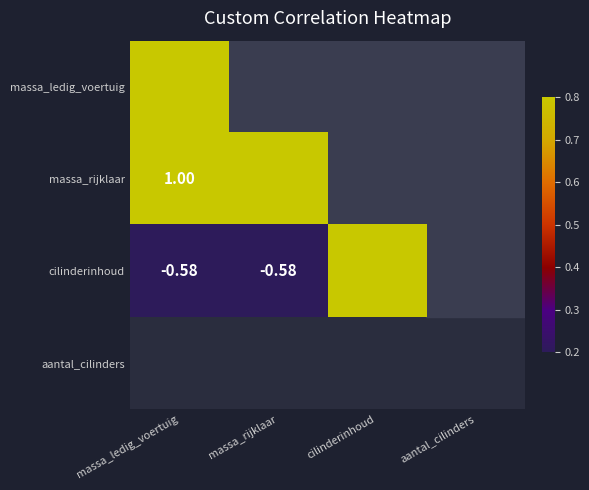

Is the value of massa_rijklaar at massa_ledig_voertuig greater than the value of cilinderinhoud at massa_rijklaar?

Yes